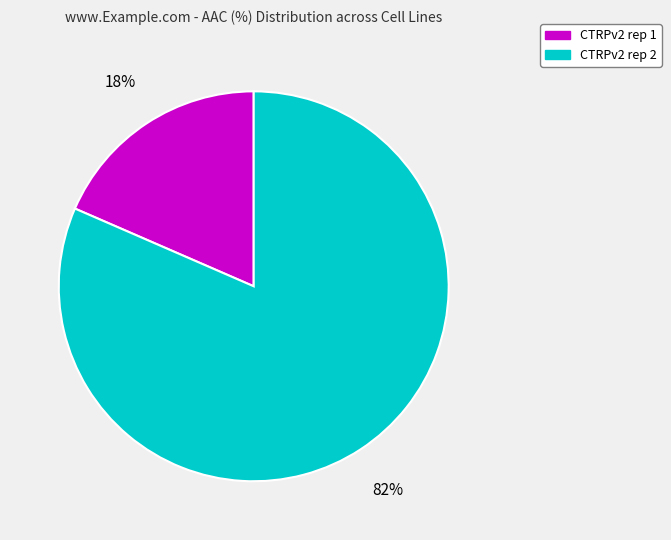

Is it true that CTRPv2 rep 2 is 69% of the pie?

False